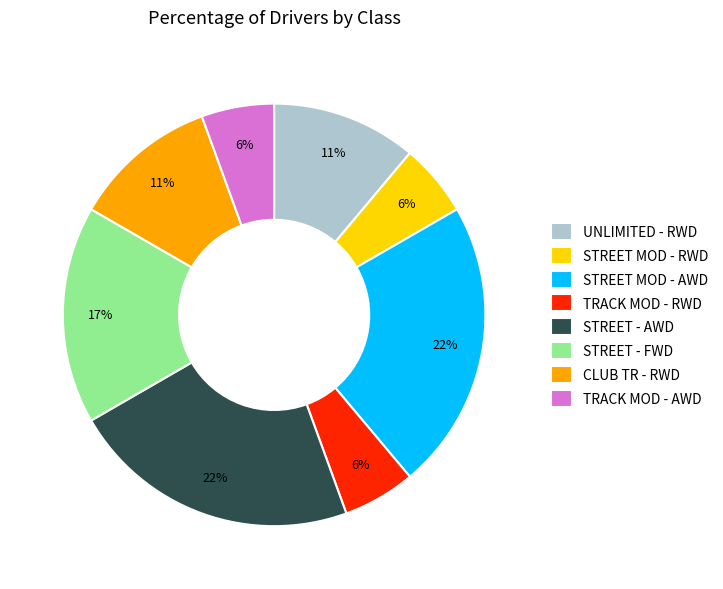

Approximately how many times larger is the value at STREET MOD - RWD compared to TRACK MOD - RWD?

1.0